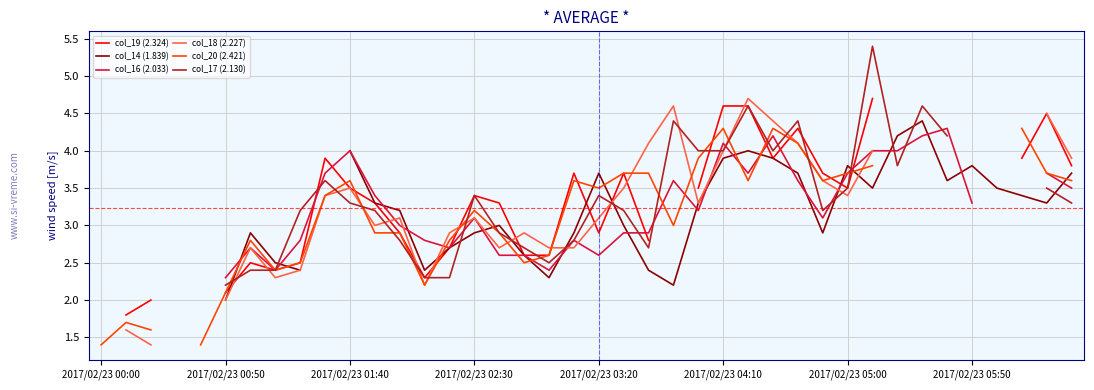

List the labels in order of col_20 (2.421) value, largest first.

2017/02/23 02:30, 25, 27, 28, 31, 30, 10, 11, 12, 16, 32, 33, 34, 24, 21, 22, 2017/02/23 05:00, 14, 2017/02/23 00:50, 2017/02/23 01:40, 2017/02/23 03:20, 35, 36, 37, 38, 19, 26, 29, 39, 20, 9, 15, 23, 18, 8, 17, 2017/02/23 05:50, 13, 2017/02/23 04:10, 2017/02/23 00:00